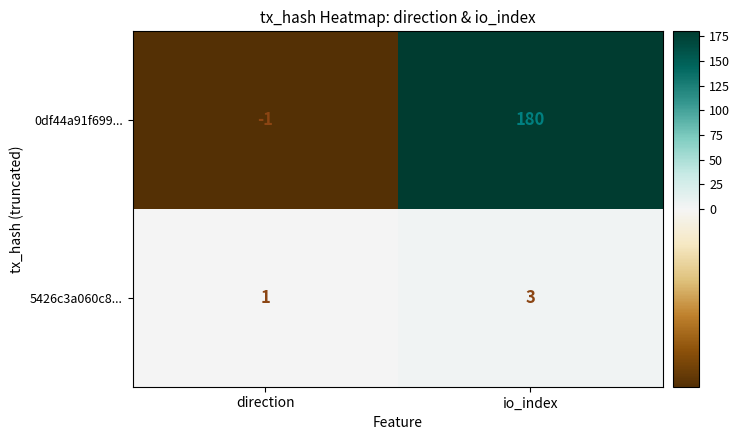

The value of 0df44a91f699... at direction is -1. True or false?

True